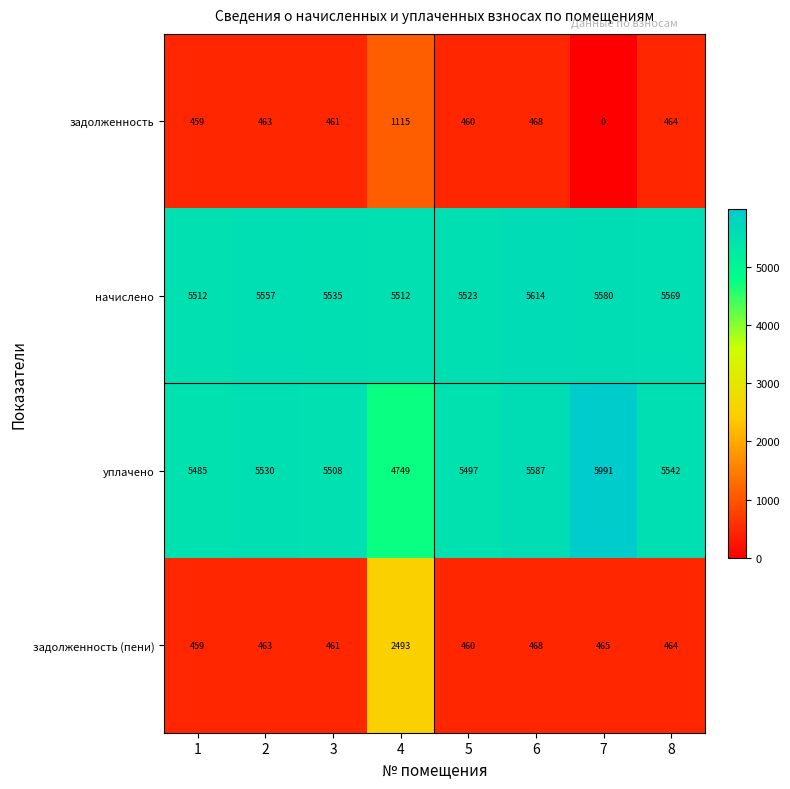

Which category has the highest value in the задолженность (пени) series?

4